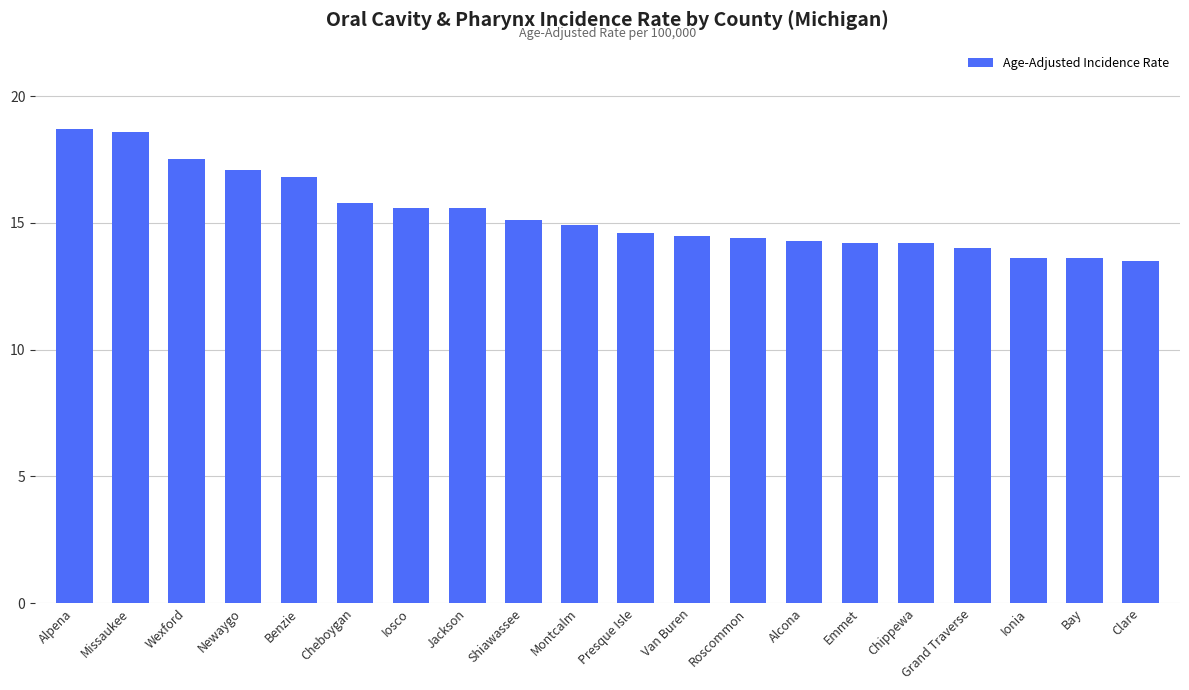

What is the label of the 2nd bar from the right?

Bay